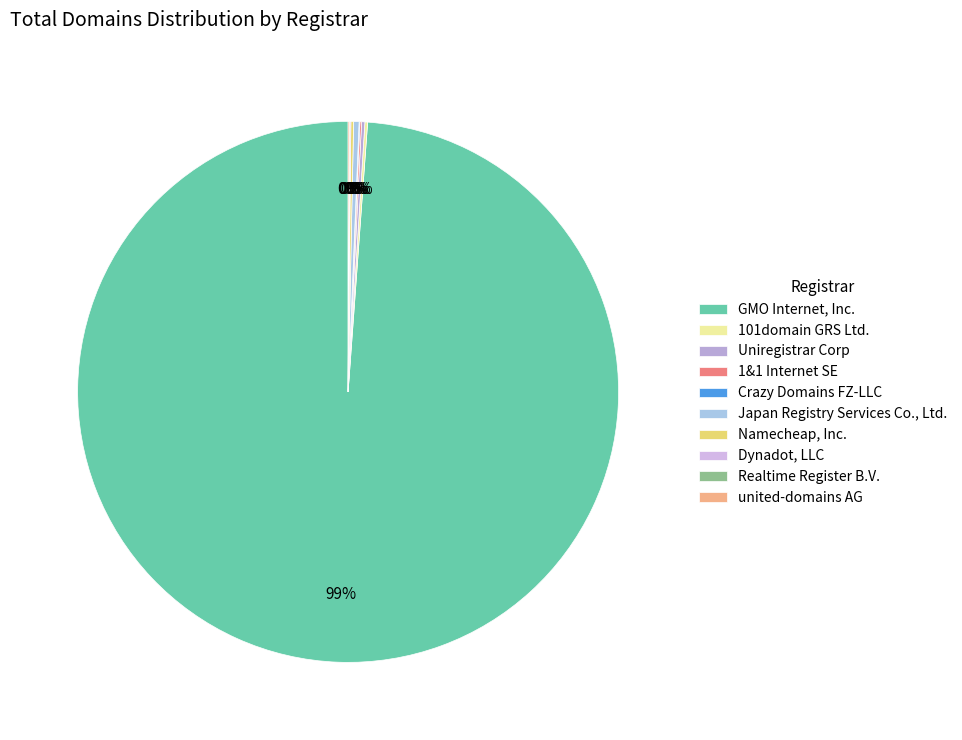

How many segments does this pie chart have?

10